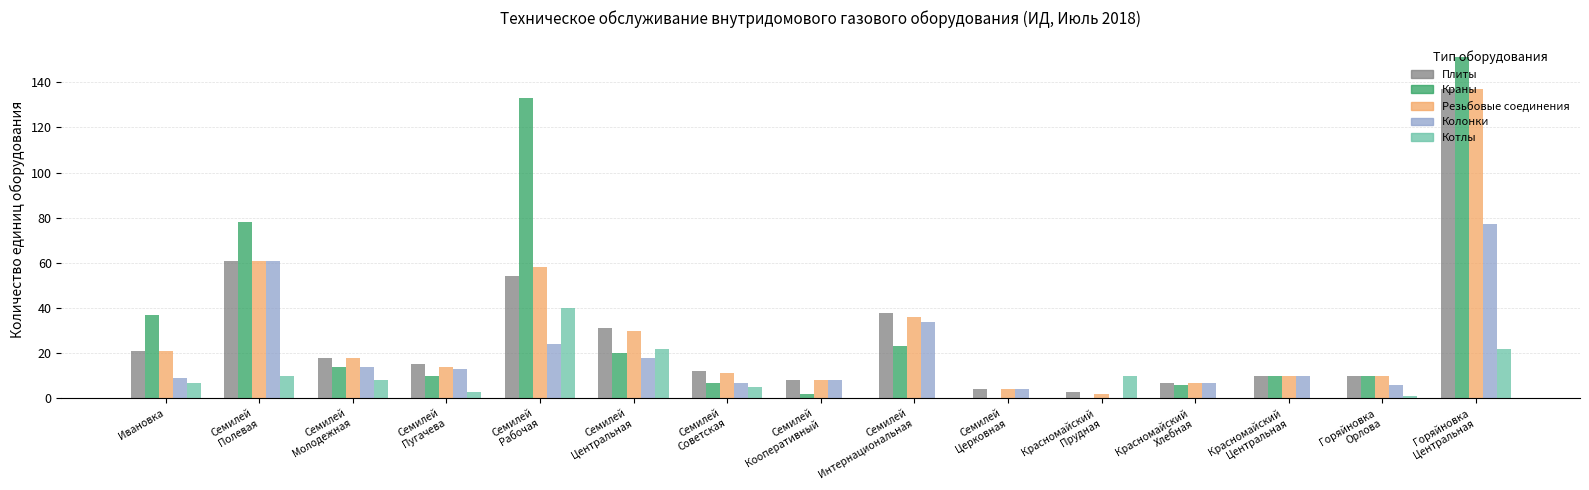

What is the maximum value for Колонки?

77